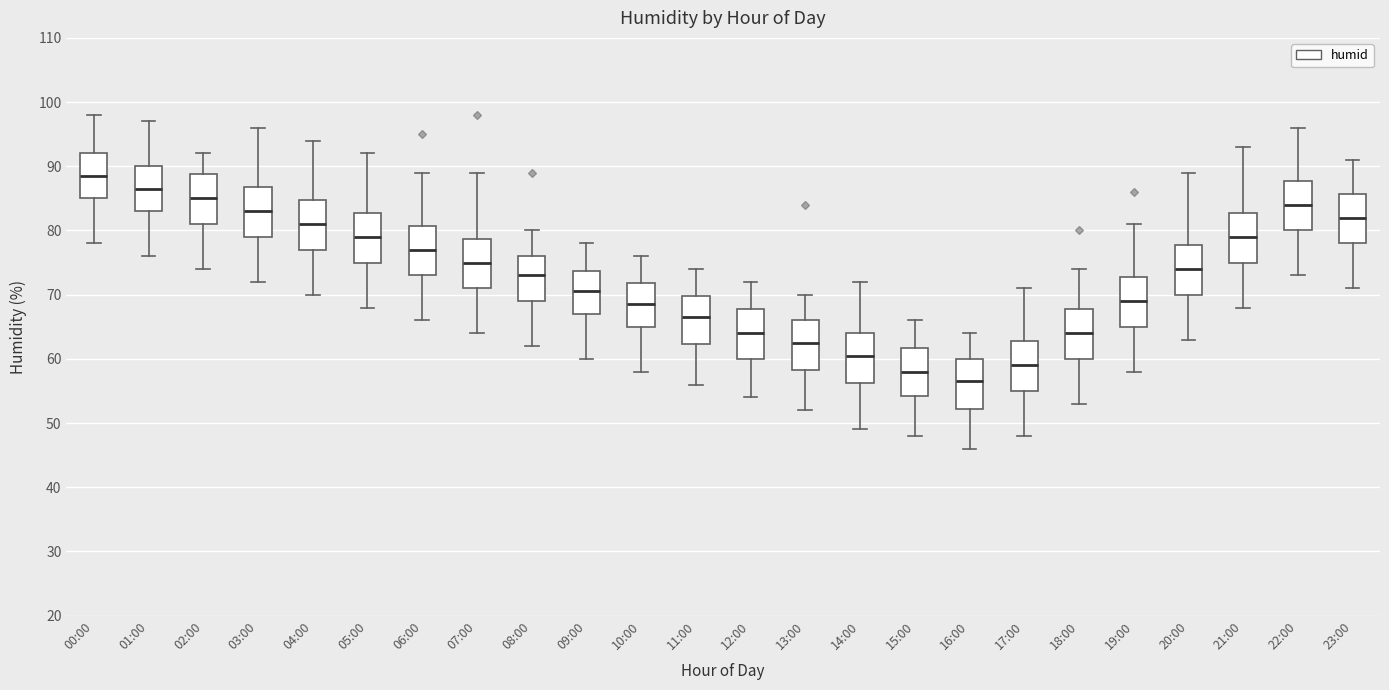

Which box's median line is the highest?

00:00